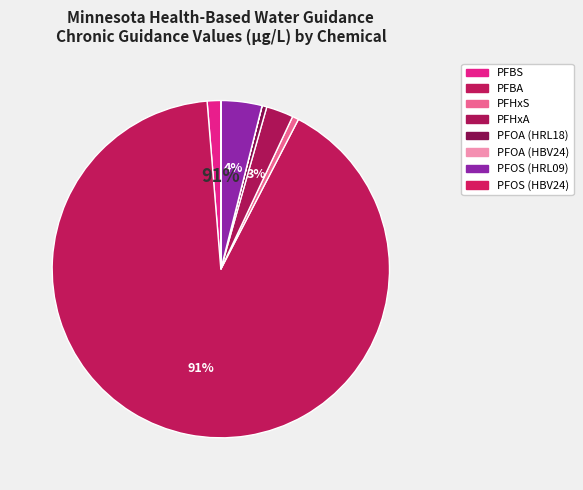

Rank the categories by value from lowest to highest.

PFOA (HBV24), PFOS (HBV24), PFOA (HRL18), PFHxS, PFBS, PFHxA, PFOS (HRL09), PFBA